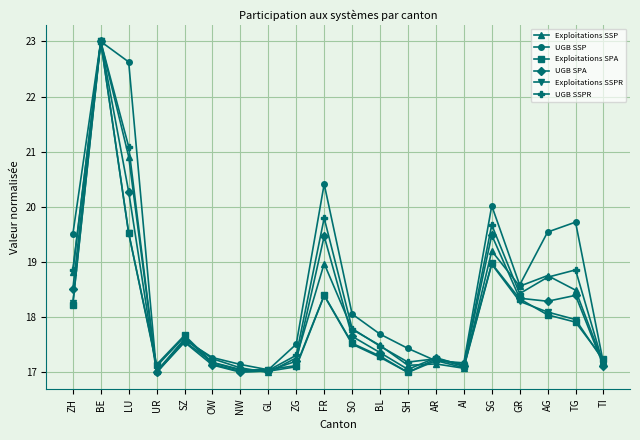

How many values in the Exploitations SPA series exceed 17?

19